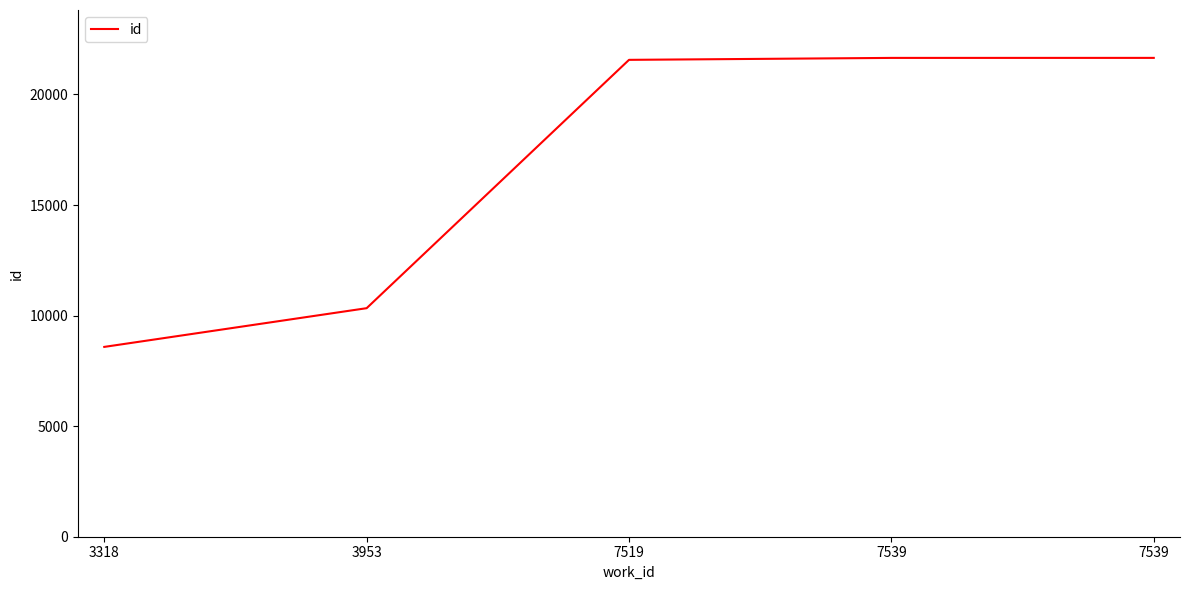

Reading left to right, list all the values displayed in this chart.

8585	10336	21567	21655	21656